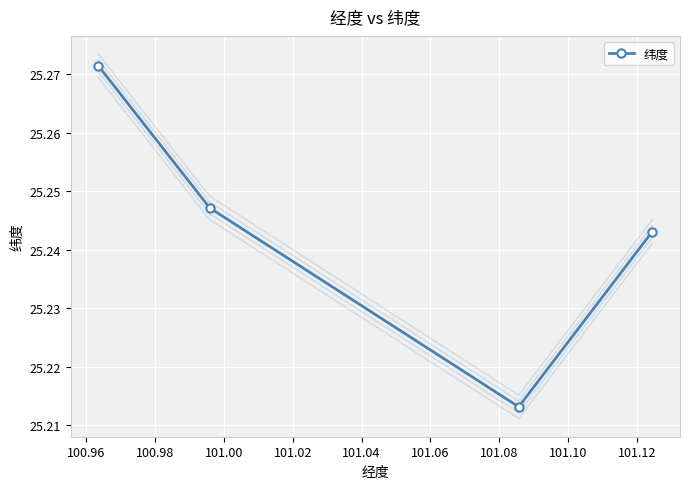

What is the value of the 3rd point from the left?

25.2